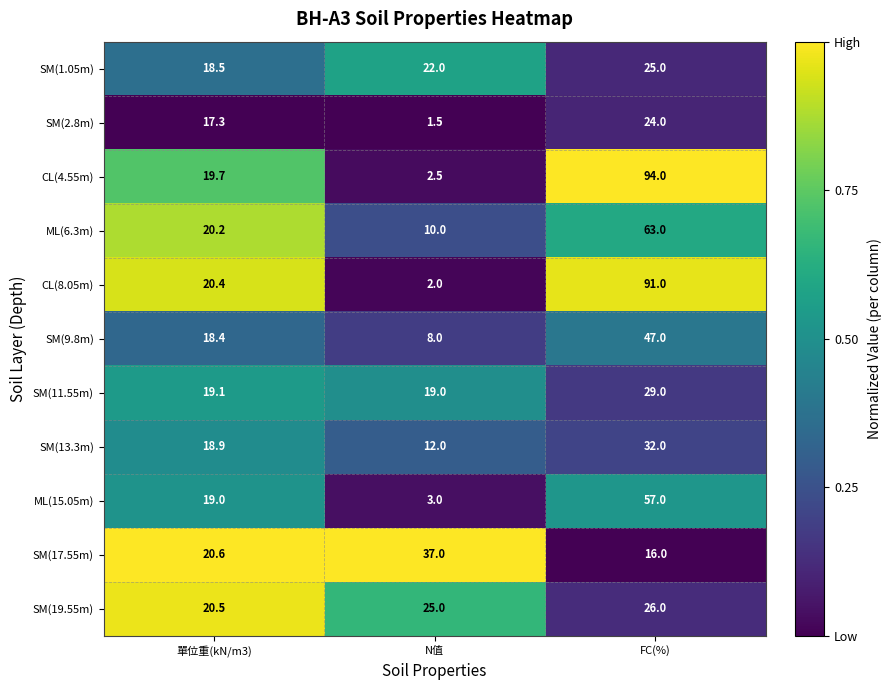

At which category is the sum across all series the highest?

FC(%)